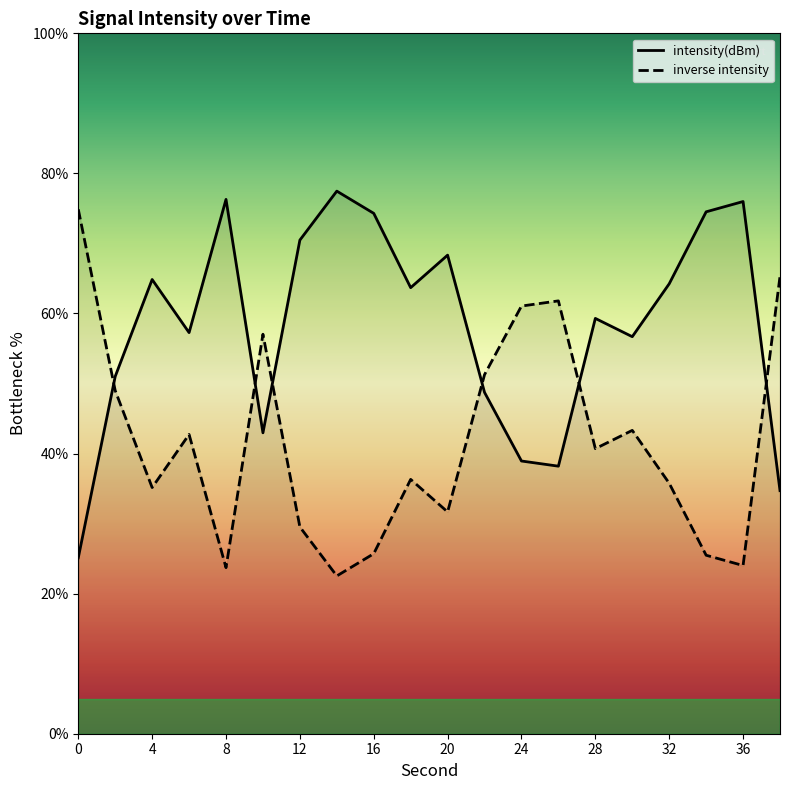

Reading right to left, transcribe all the data shown in this chart.

34.7	76.0	74.5	64.2	56.7	59.3	38.2	38.9	48.7	68.3	63.7	74.3	77.5	70.5	43.0	76.3	57.3	64.9	51.0	25.1